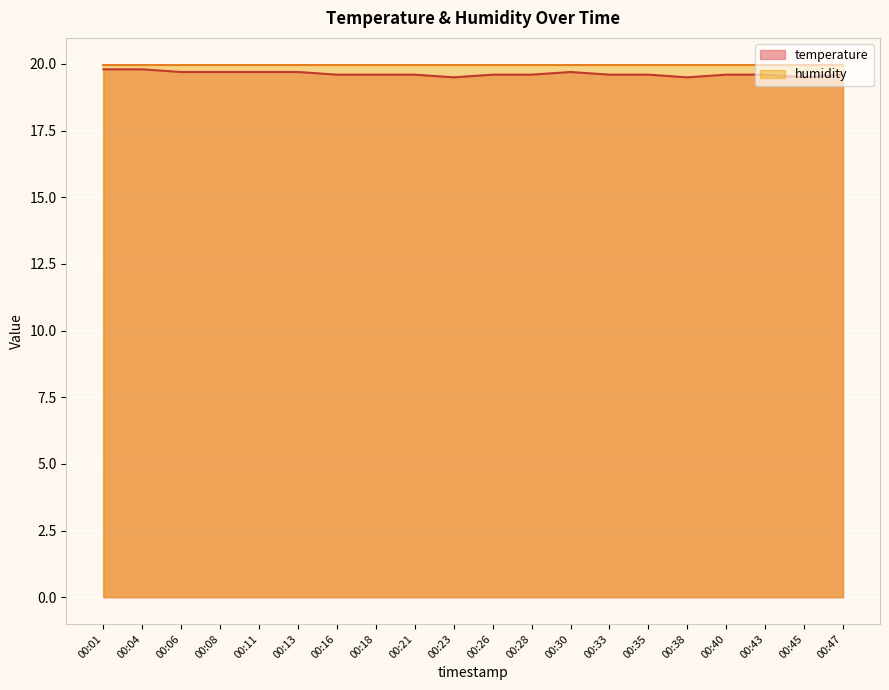

At which category does the data reach its first local valley?

00:23